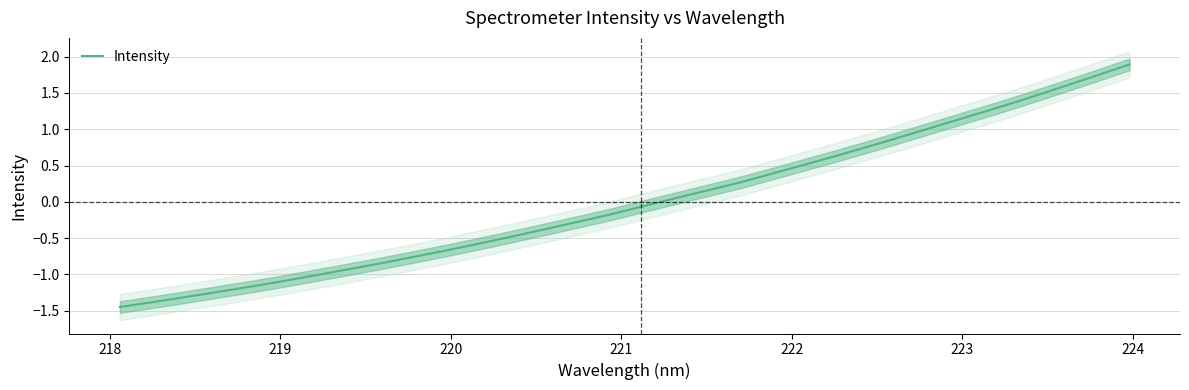

What is the highest value of the Intensity series?

1.9